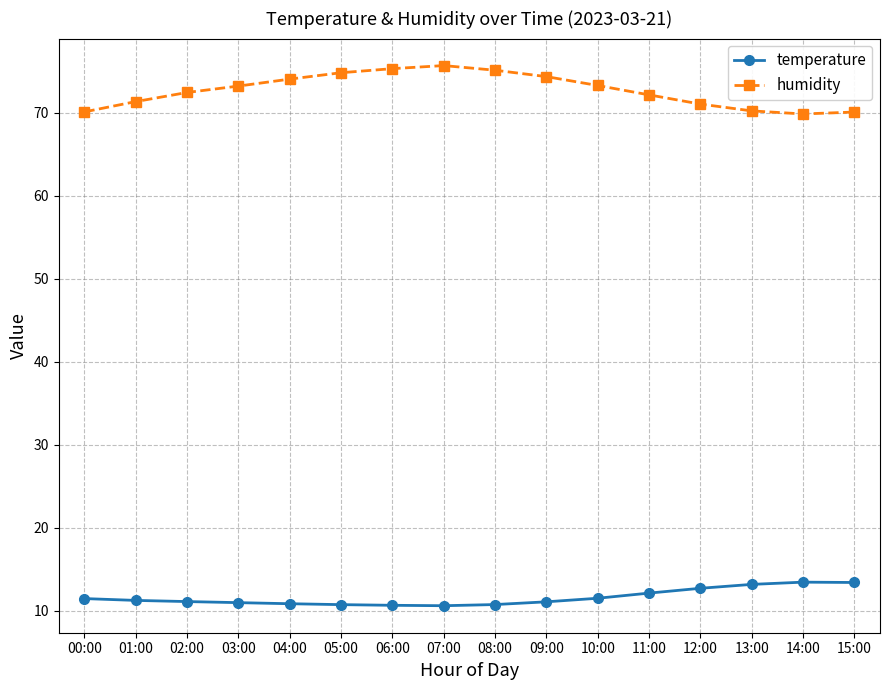

Rank the series by their maximum value, from lowest to highest.

temperature, humidity